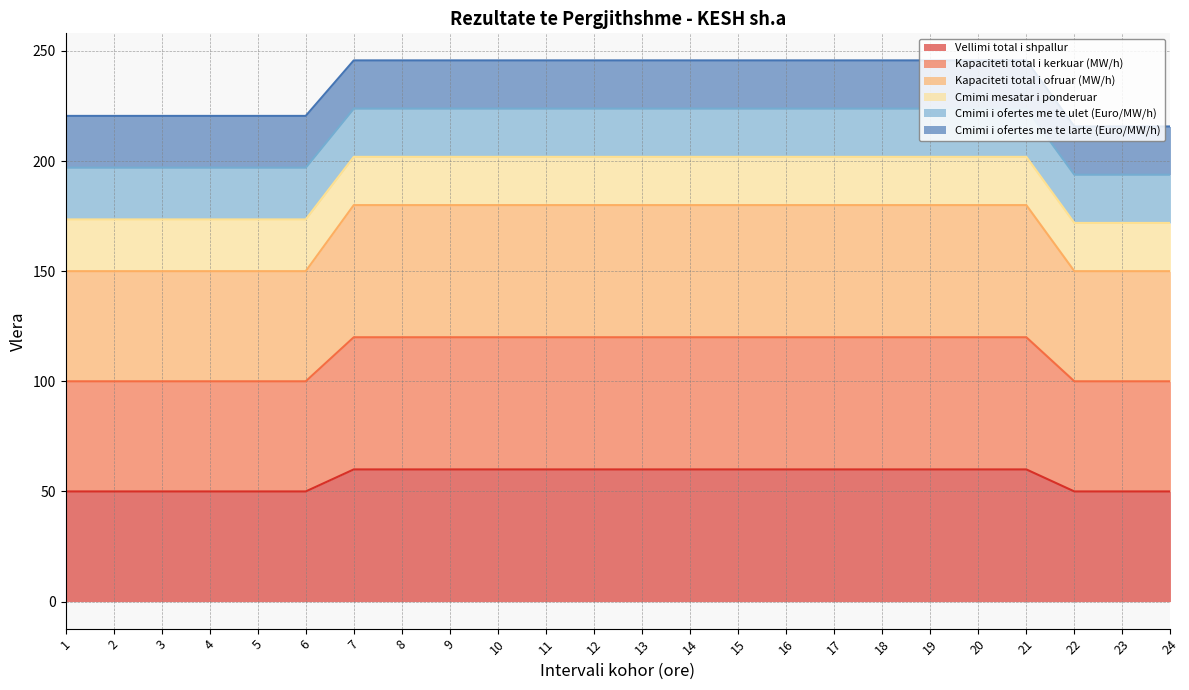

Does the chart have visible grid lines?

Yes